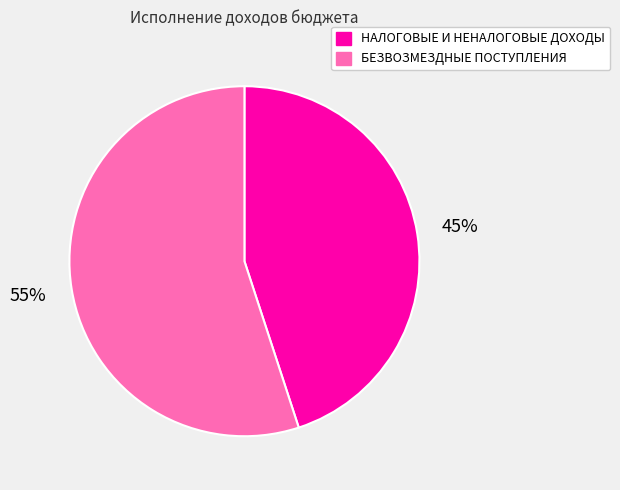

Does НАЛОГОВЫЕ И НЕНАЛОГОВЫЕ ДОХОДЫ represent more than half of the total?

No